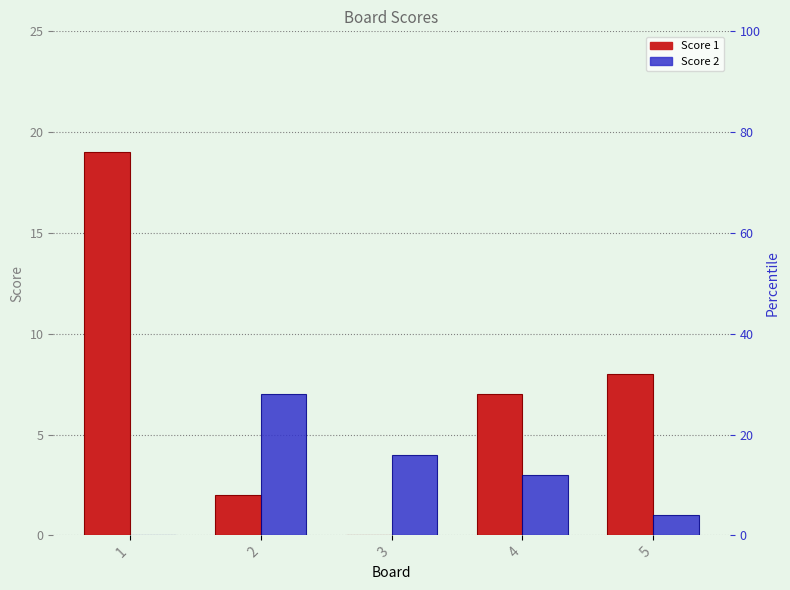

What is the value of the Score 1 bar at the 5th from the left?

8